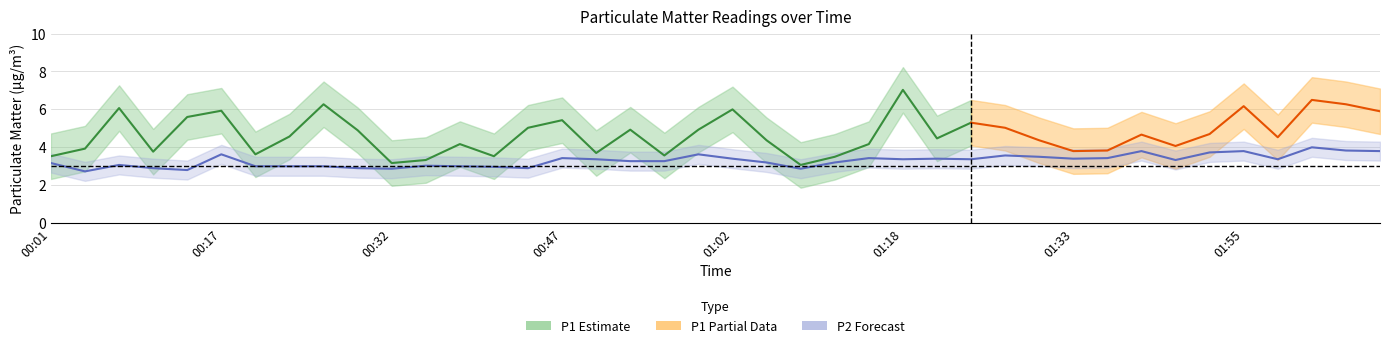

What is the value of the 24th point from the left?

3.2